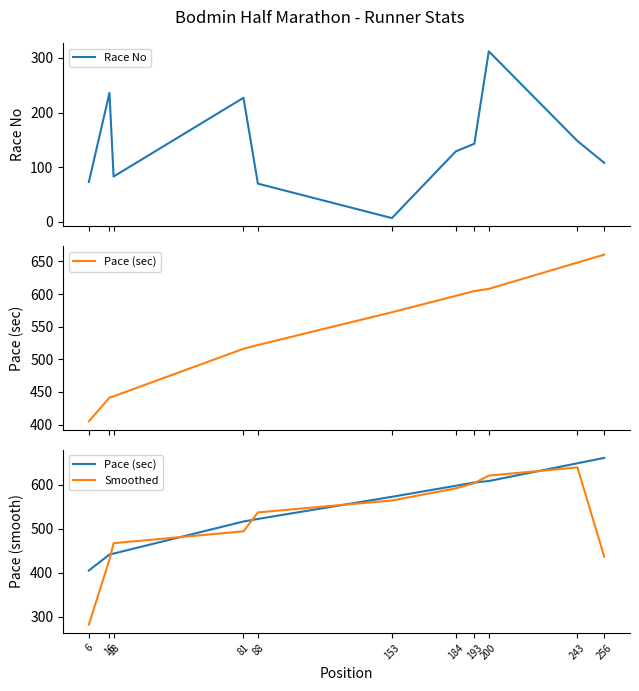

The Pace (sec) series shows 404.9 at 6. True or false?

True